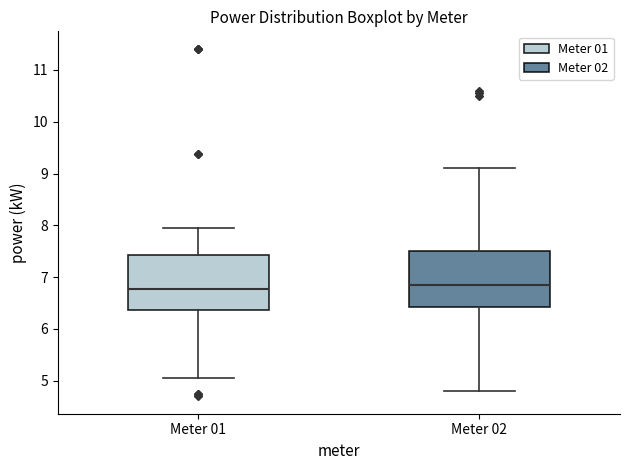

Reading left to right, read every box against the y-axis: the position of its median line, the range the box covers, and the ends of its whiskers. The values are not printed on the chart, so give them approximately, as read against the axis.

Meter 01: median 6.8, box 6.4 to 7.4, whiskers 5.1 to 7.9
Meter 02: median 6.9, box 6.4 to 7.5, whiskers 4.8 to 9.1